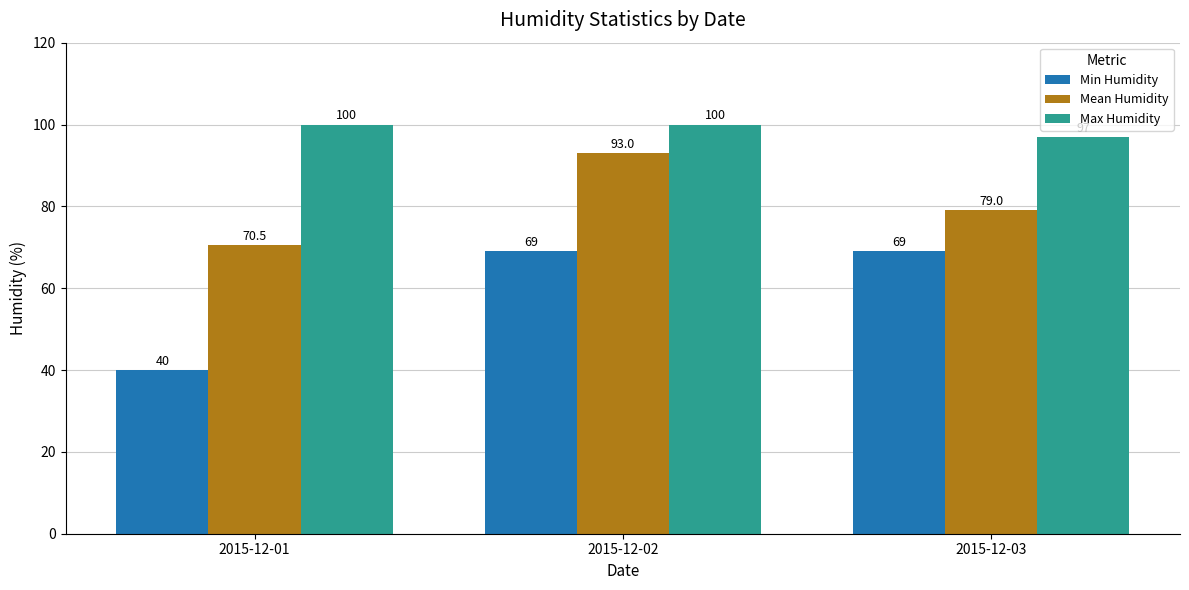

At how many categories does at least one series exceed 58?

3